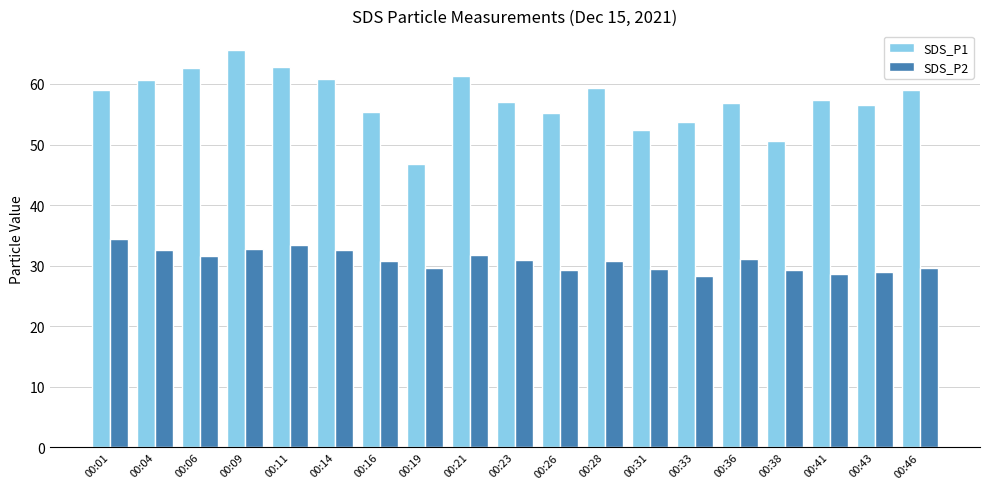

The SDS_P2 series shows 20.9 at 00:01. True or false?

False